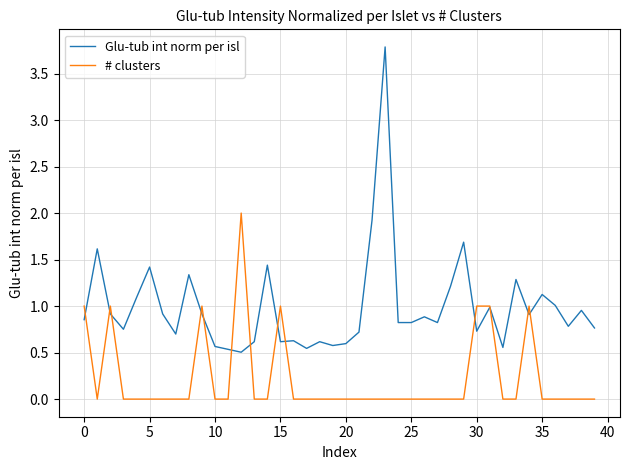

Which series has the largest range (max minus min)?

Glu-tub int norm per isl